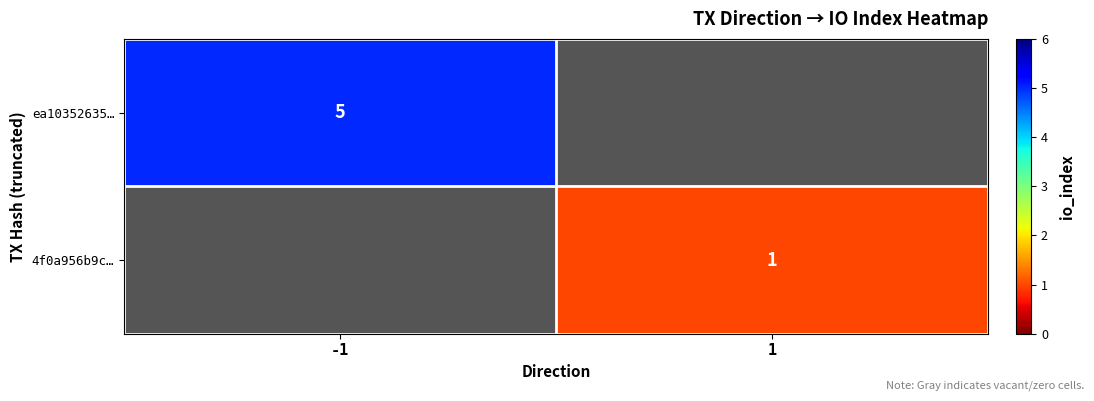

Which has a higher value, 1 or -1?

-1